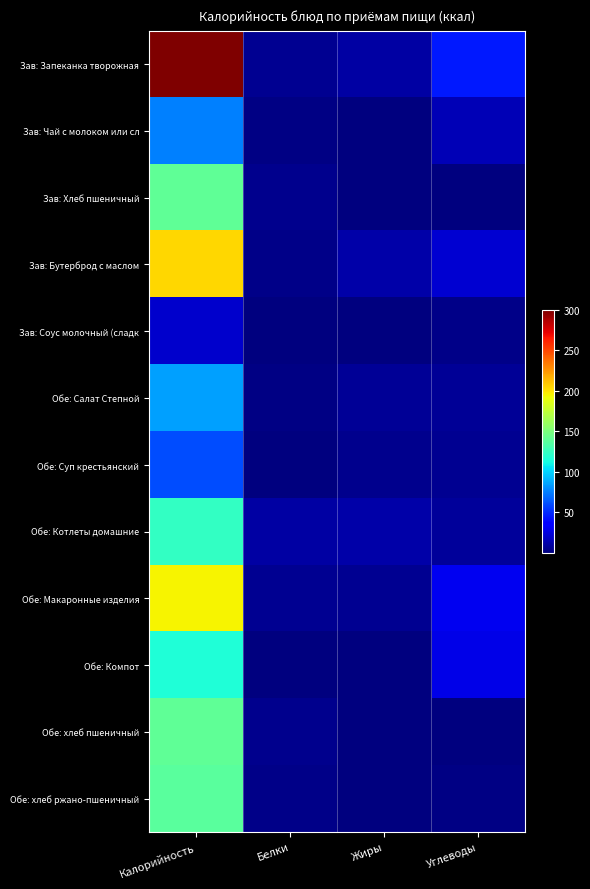

Reading right to left, extract all data points from this chart.

Зав: Запеканка творожная: Углеводы=45.7	Жиры=10.4	Белки=5.8	Калорийность=300.0
Зав: Чай с молоком или сл: Углеводы=14.8	Жиры=1.3	Белки=1.4	Калорийность=75.3
Зав: Хлеб пшеничный: Углеводы=1.3	Жиры=0.6	Белки=4.7	Калорийность=140.3
Зав: Бутерброд с маслом: Углеводы=21.9	Жиры=11.3	Белки=3.7	Калорийность=204.0
Зав: Соус молочный (сладк: Углеводы=2.6	Жиры=0.9	Белки=0.4	Калорийность=20.3
Обе: Салат Степной: Углеводы=6.3	Жиры=6.0	Белки=1.4	Калорийность=85.0
Обе: Суп крестьянский: Углеводы=4.9	Жиры=3.9	Белки=1.2	Калорийность=61.0
Обе: Котлеты домашние: Углеводы=8.2	Жиры=11.7	Белки=10.5	Калорийность=124.0
Обе: Макаронные изделия: Углеводы=30.4	Жиры=5.8	Белки=5.5	Калорийность=195.7
Обе: Компот: Углеводы=28.2	Жиры=0.2	Белки=0.4	Калорийность=116.6
Обе: хлеб пшеничный: Углеводы=1.3	Жиры=0.6	Белки=4.7	Калорийность=140.3
Обе: хлеб ржано-пшеничный: Углеводы=1.4	Жиры=0.7	Белки=3.4	Калорийность=137.9